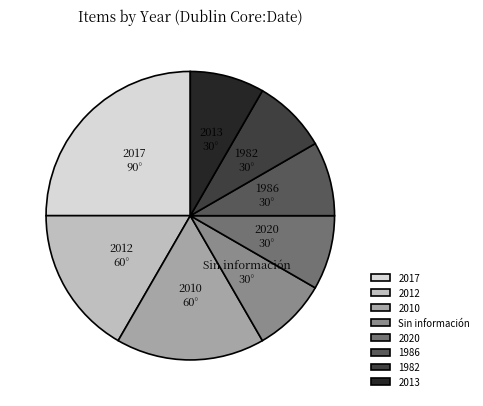

Which category has the biggest portion of the pie?

2017